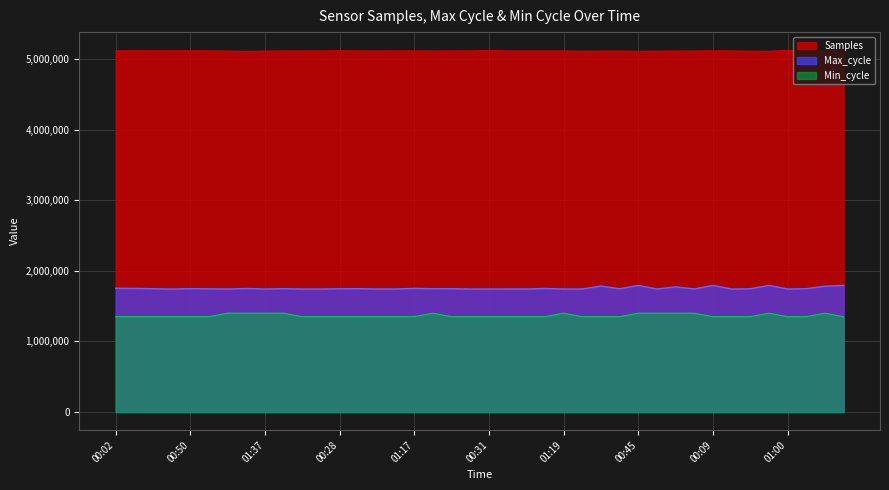

True or false: Min_cycle and Max_cycle intersect in this chart.

False